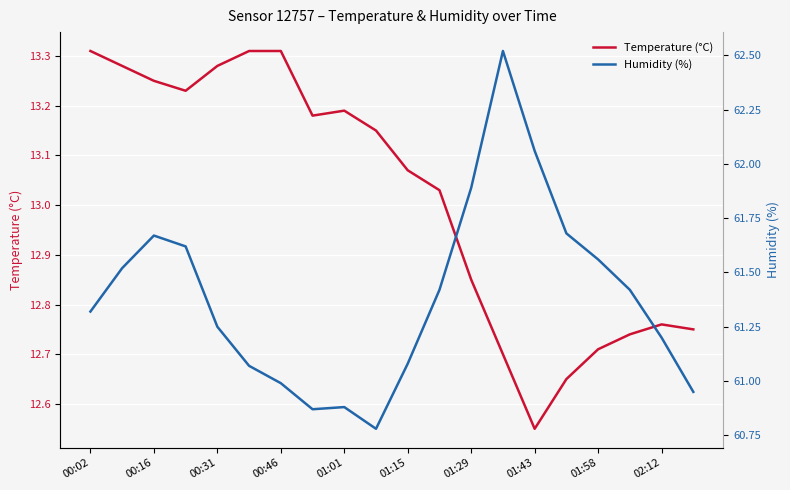

True or false: Temperature (°C) and Humidity (%) cross at least once.

False